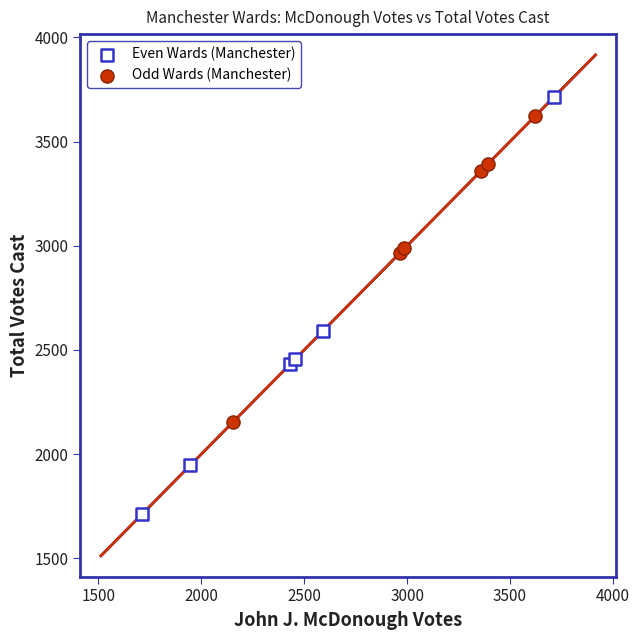

What are all the series names shown in the legend?

Even Wards (Manchester), Odd Wards (Manchester)